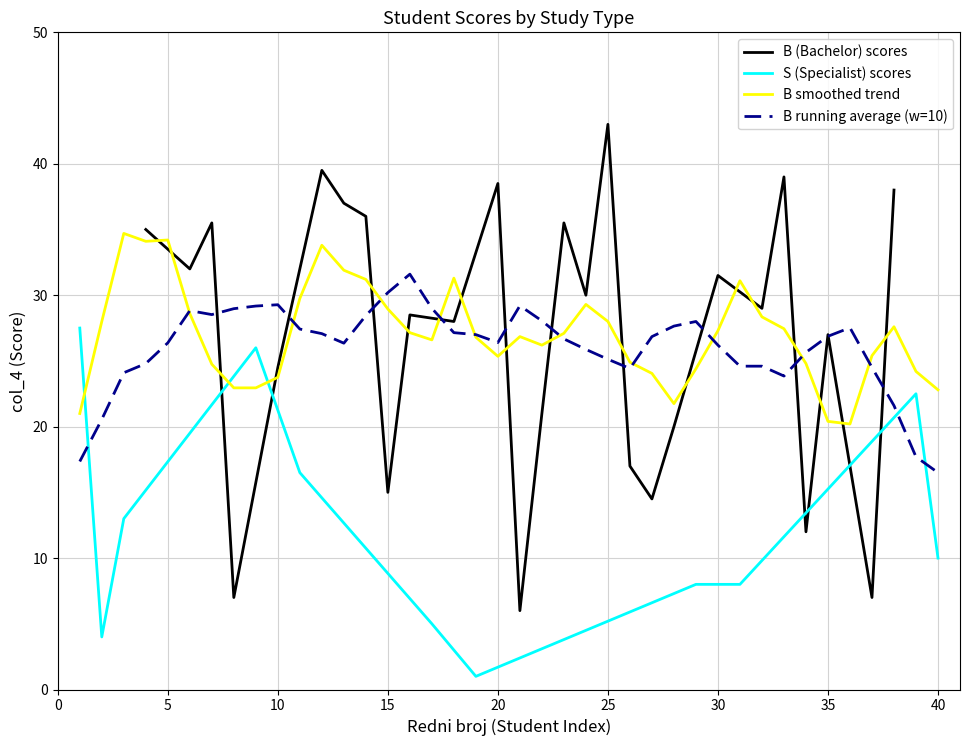

Approximately how many times larger is the value at 3 compared to 13?

0.4